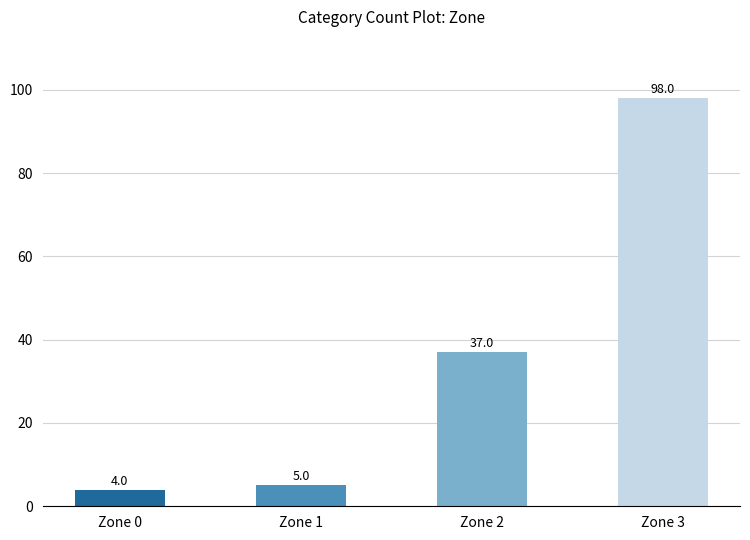

Where is the data nearest to the value 51?

Zone 2